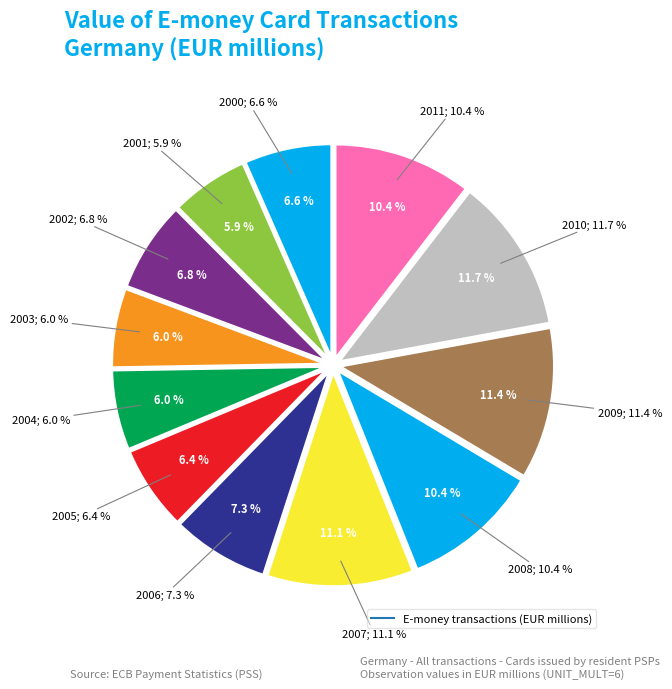

Does 2011 account for over 50% of the chart?

No